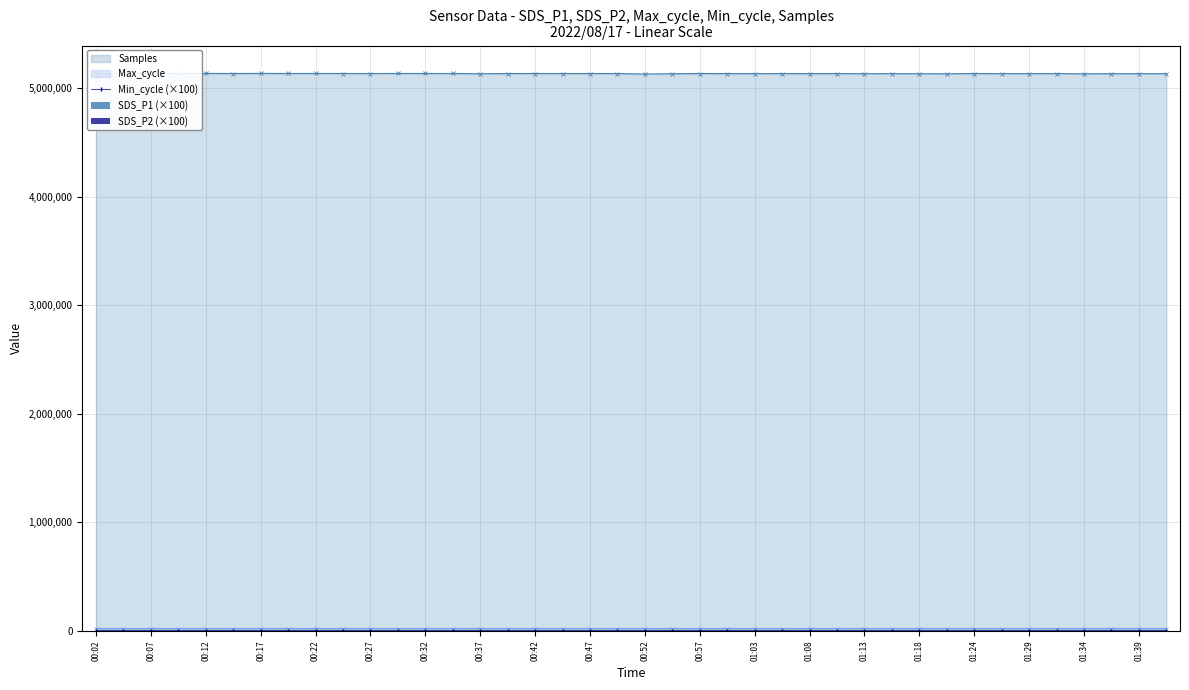

Is it true that SDS_P1 (×100) equals 1248.0 at 23?

True